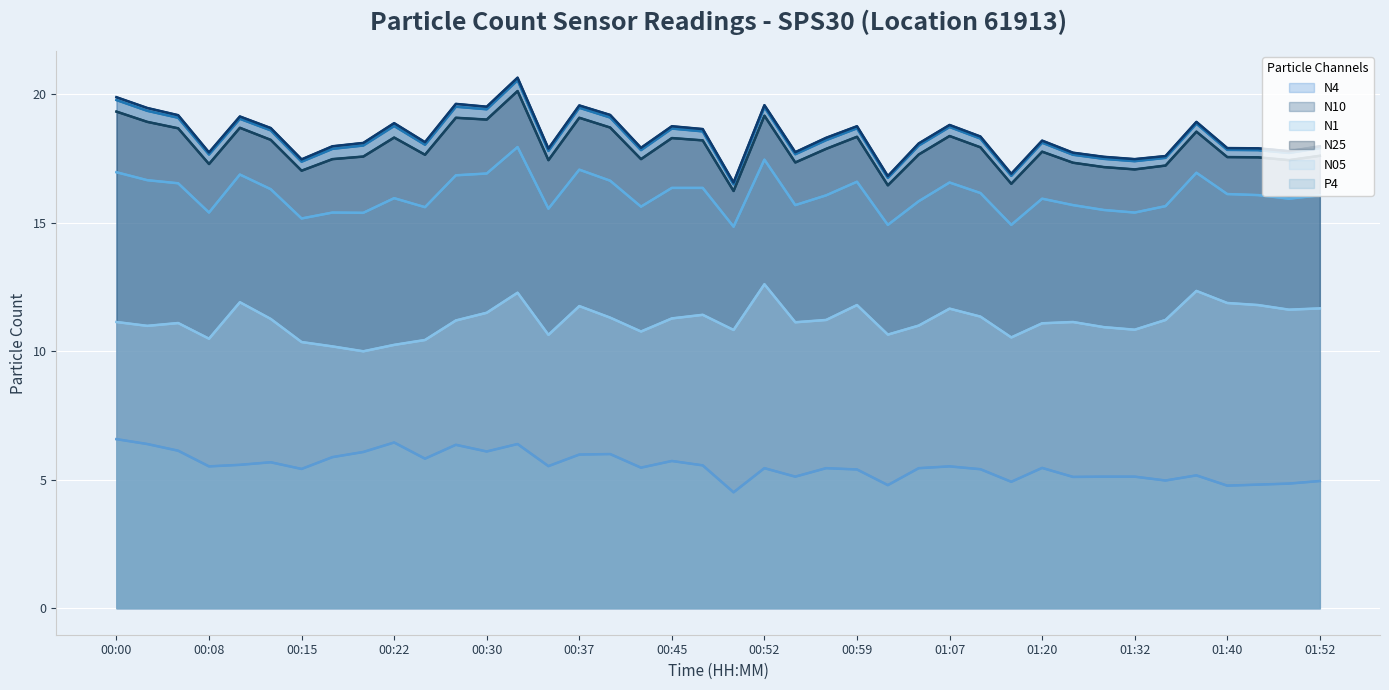

What is the average value of the N05 series?

11.2